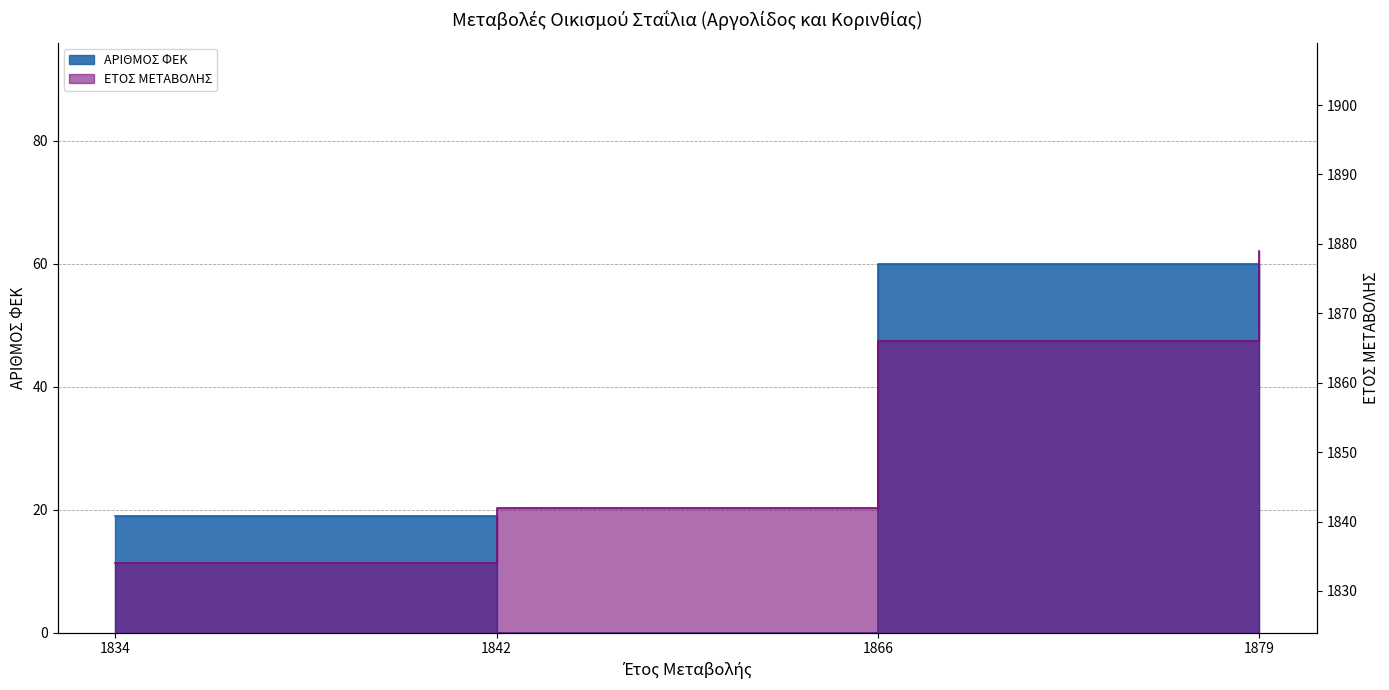

What is the lowest value of the ΕΤΟΣ ΜΕΤΑΒΟΛΗΣ series?

1834